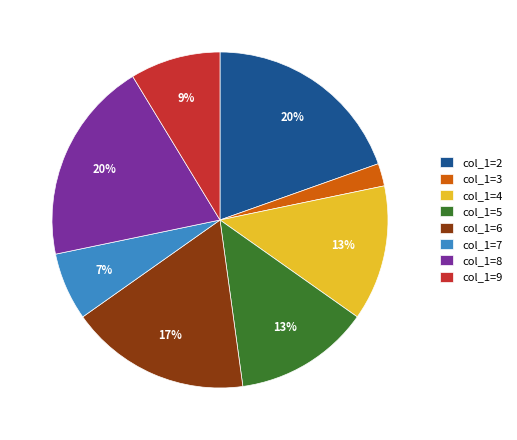

Which category has the smallest portion of the pie?

col_1=3